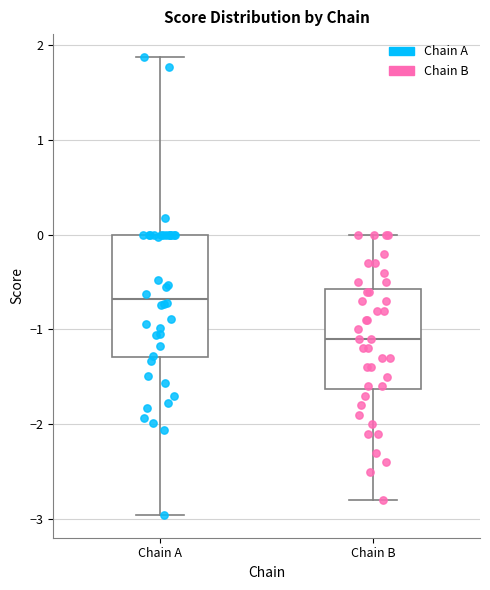

Reading left to right, read every box against the y-axis: the position of its median line, the range the box covers, and the ends of its whiskers. The values are not printed on the chart, so give them approximately, as read against the axis.

Chain A: median -0.7, box -1.3 to 0.0, whiskers -3.0 to 1.9
Chain B: median -1.1, box -1.6 to -0.6, whiskers -2.8 to 0.0